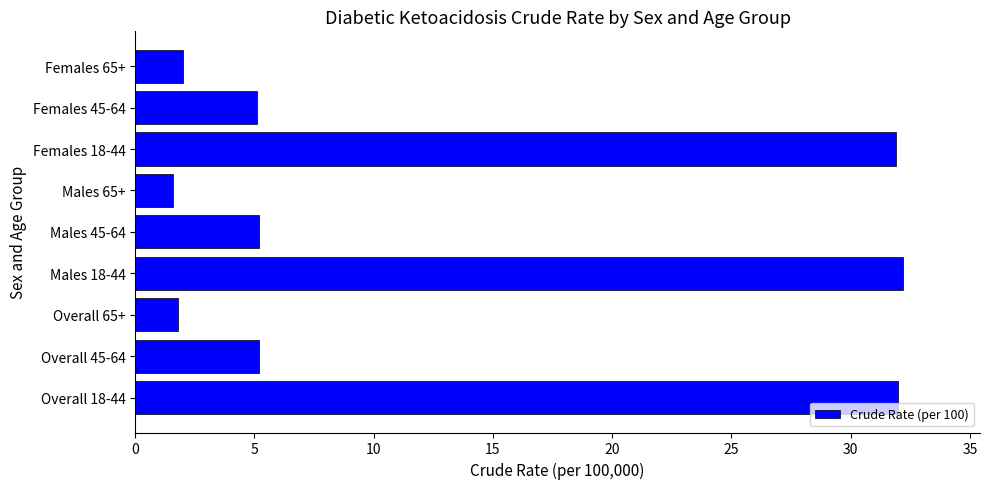

What is the difference between the second highest and minimum values?

30.4